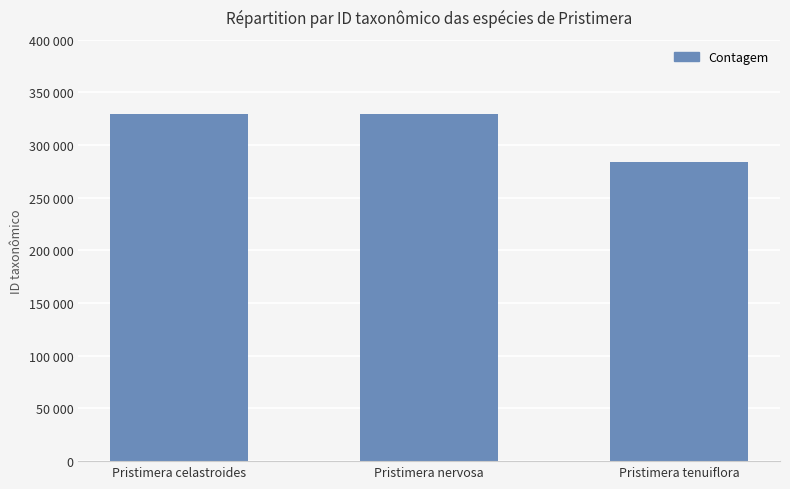

What is the difference between the maximum and minimum values?

46097